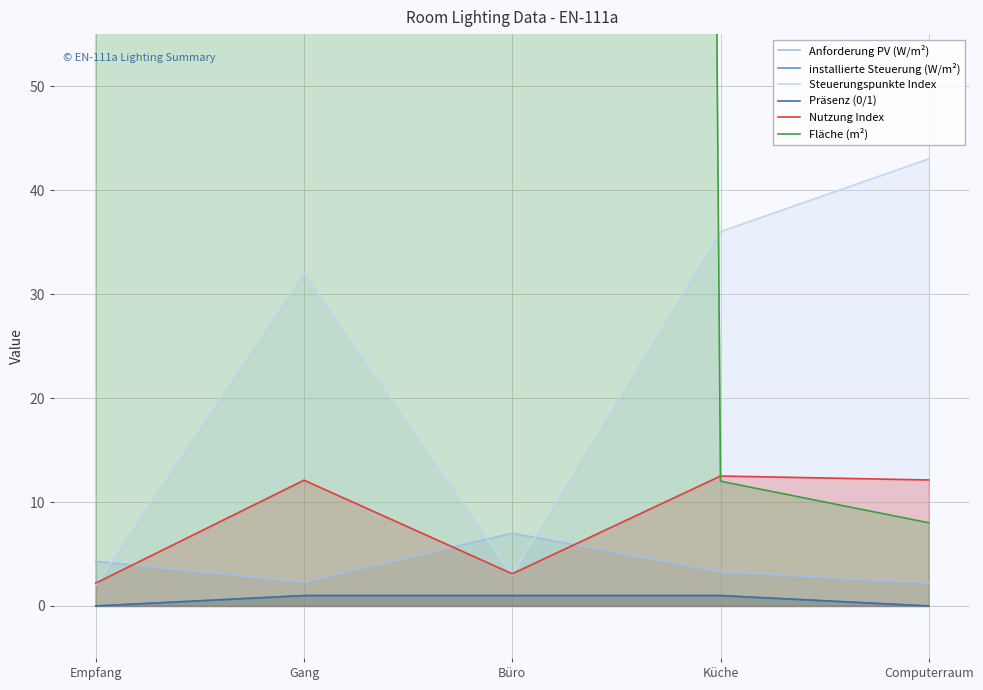

How many times do Anforderung PV (W/m²) and Steuerungspunkte Index cross each other?

3